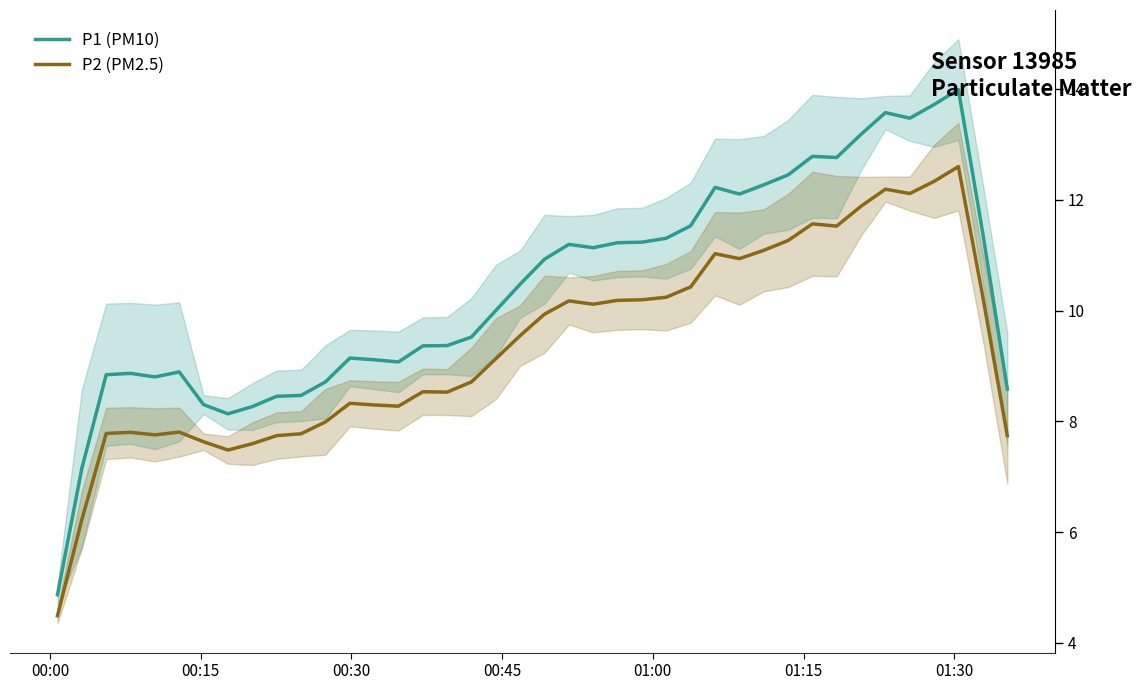

How many interior local peaks does the P1 (PM10) series have?

8